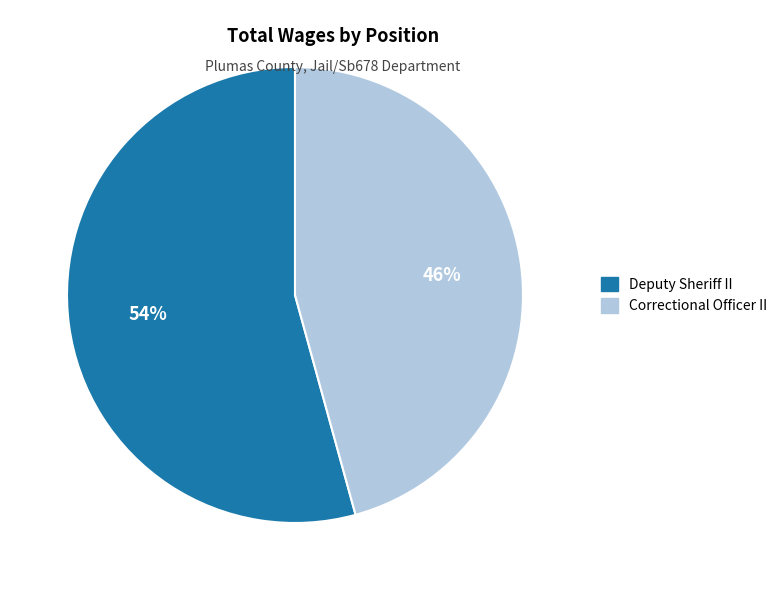

Does Deputy Sheriff II account for over 50% of the chart?

Yes